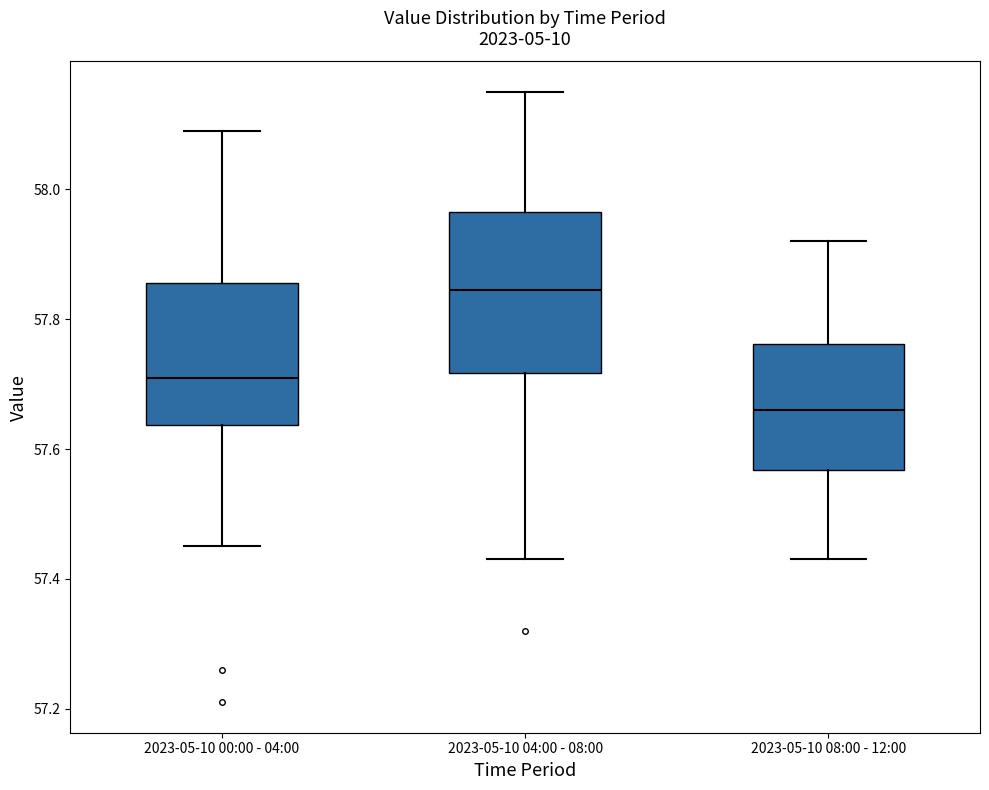

Where does the lower whisker of the box for 2023-05-10 08:00 - 12:00 end on the y-axis? The values are not printed on the chart, so give them approximately, as read against the axis.

57.44